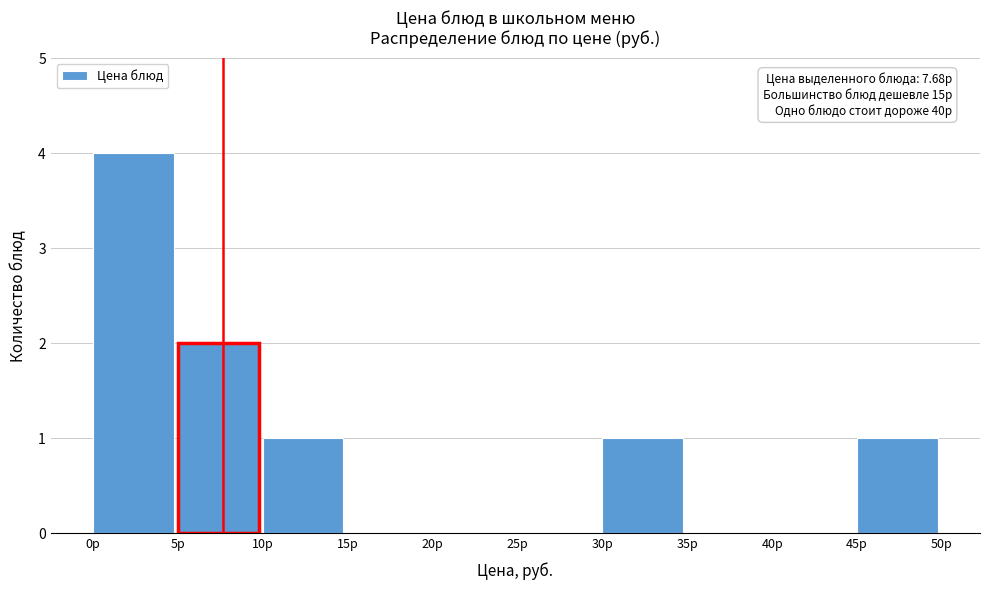

Which range on the x-axis has the tallest bar?

0 to 5